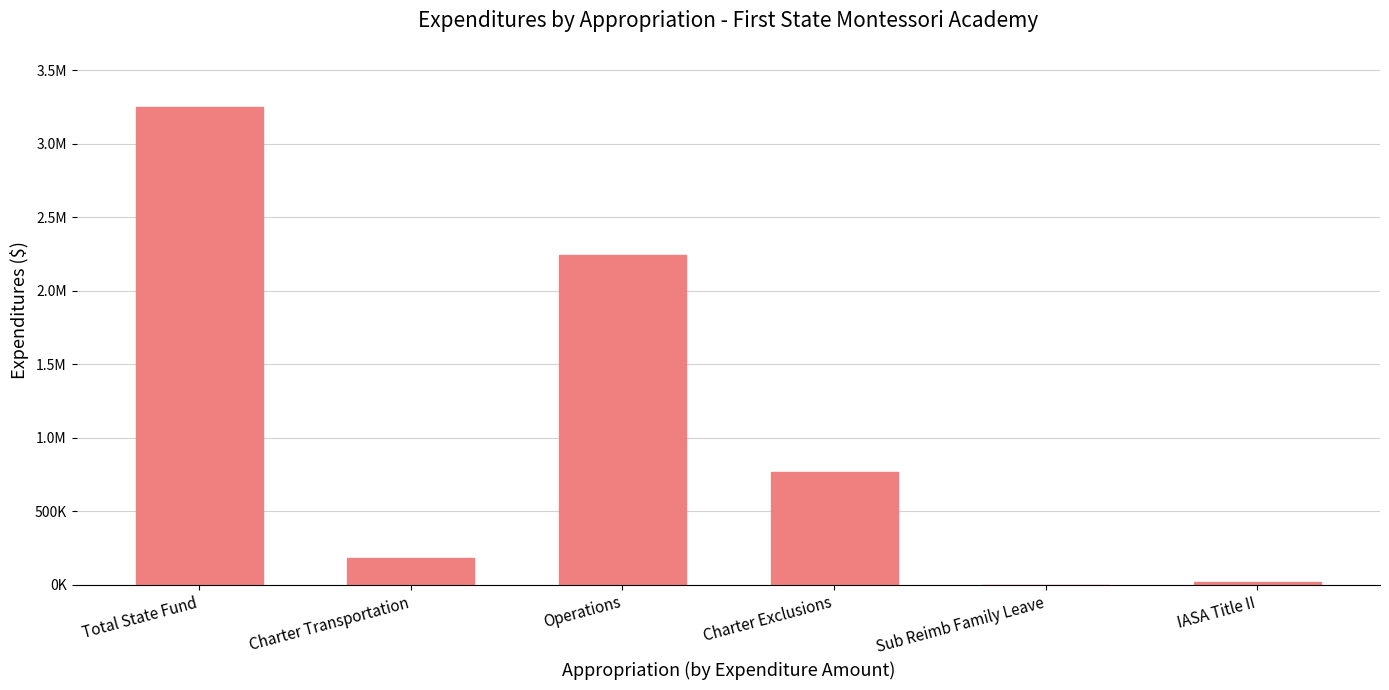

Reading left to right, extract all data points from this chart.

3251197.8	184131.9	2246054.6	766322.3	655.9	19352.0